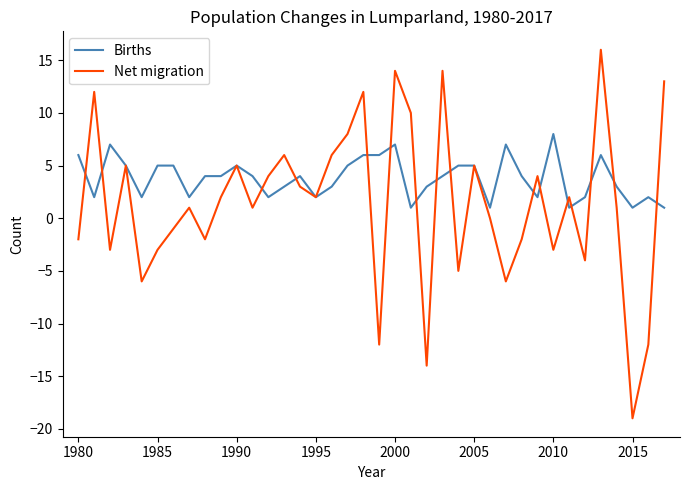

Which series has the largest range (max minus min)?

Net migration